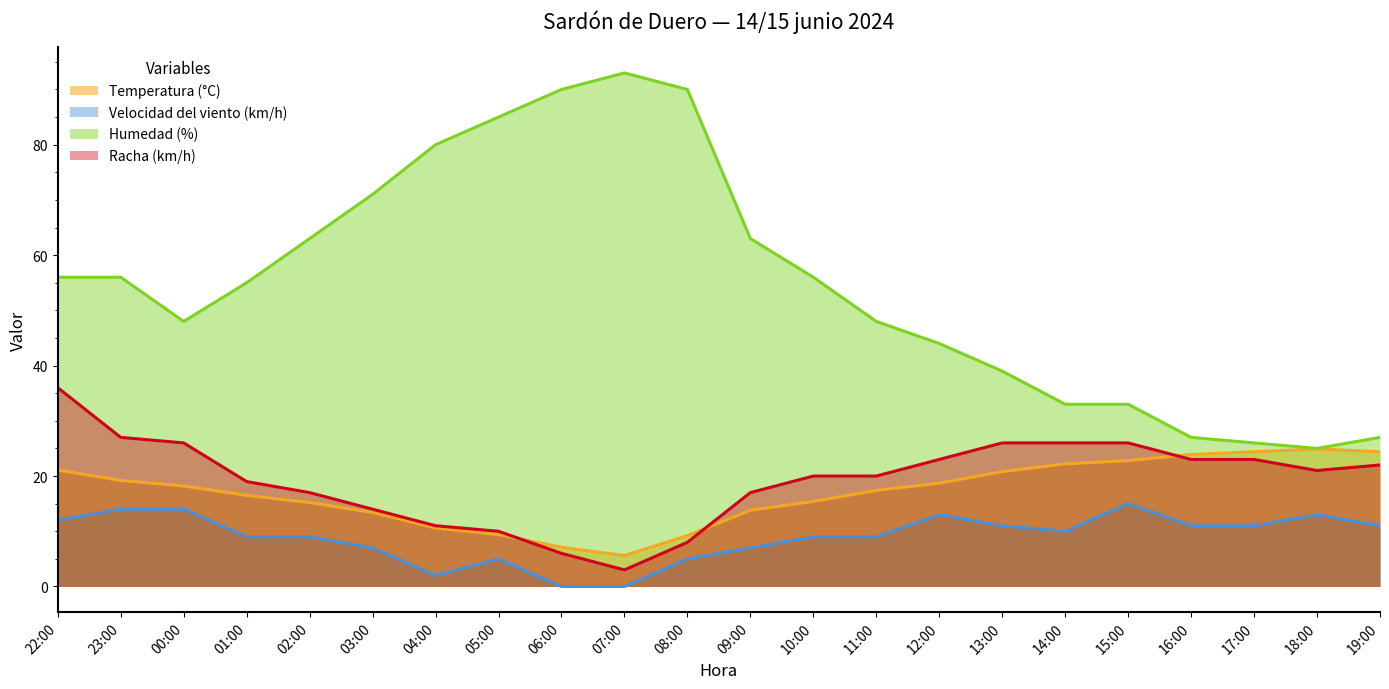

Is the value of Temperatura (°C) at 10:00 greater than the value of Humedad (%) at 06:00?

No